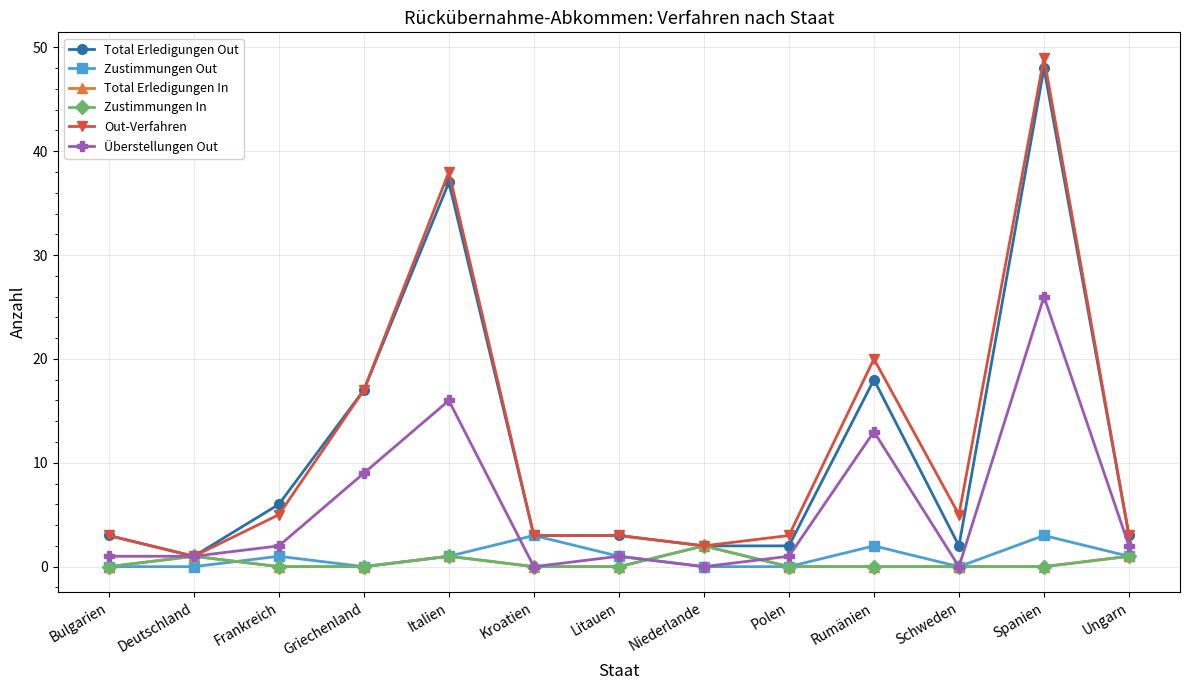

Which series has the largest range (max minus min)?

Out-Verfahren